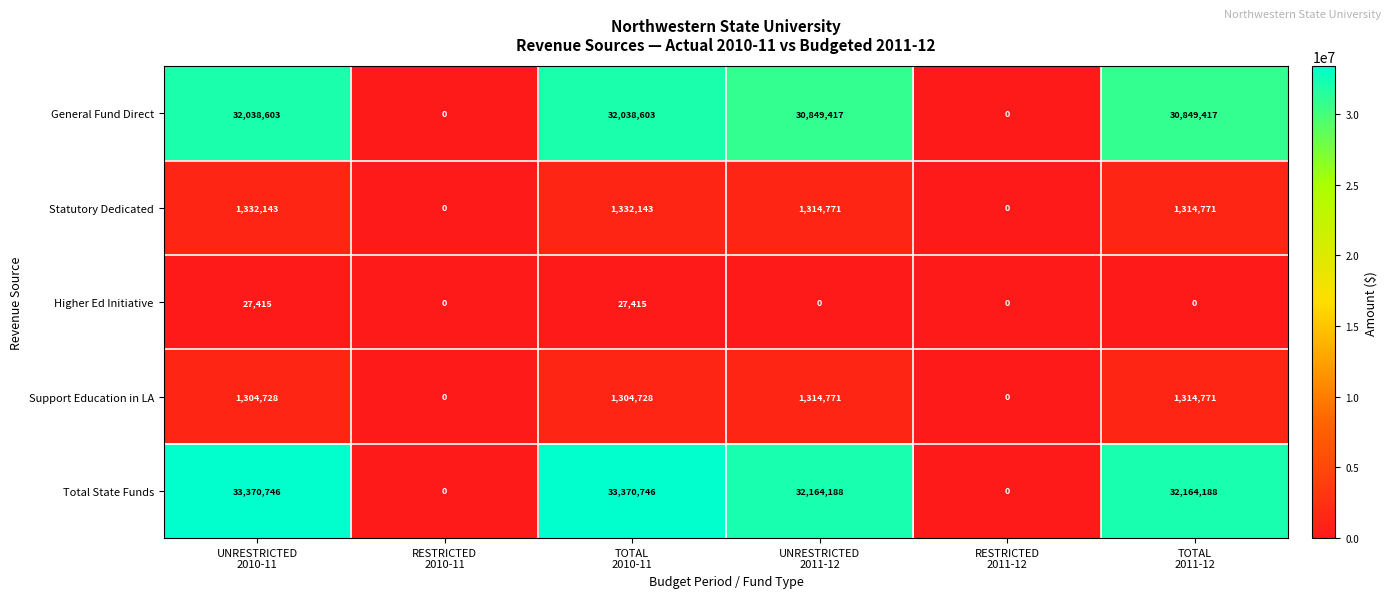

What is the maximum value for Support Education in LA?

1314771